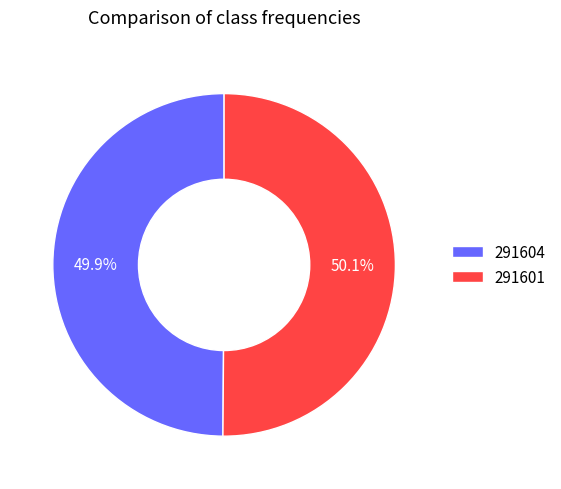

To the nearest percent, what is the combined percentage of 291604 and 291601?

100%